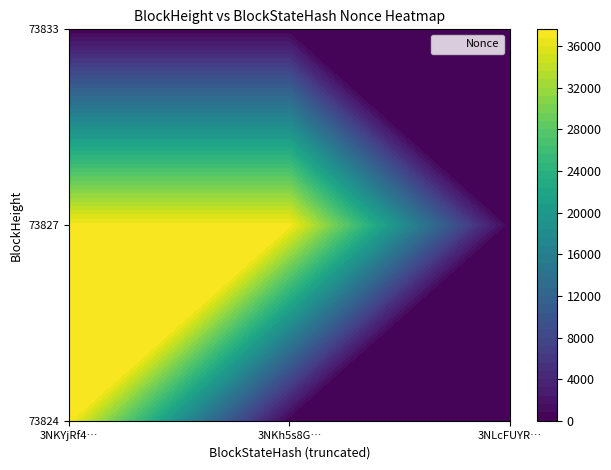

Between 1 and 2, which series saw the biggest shift?

73824